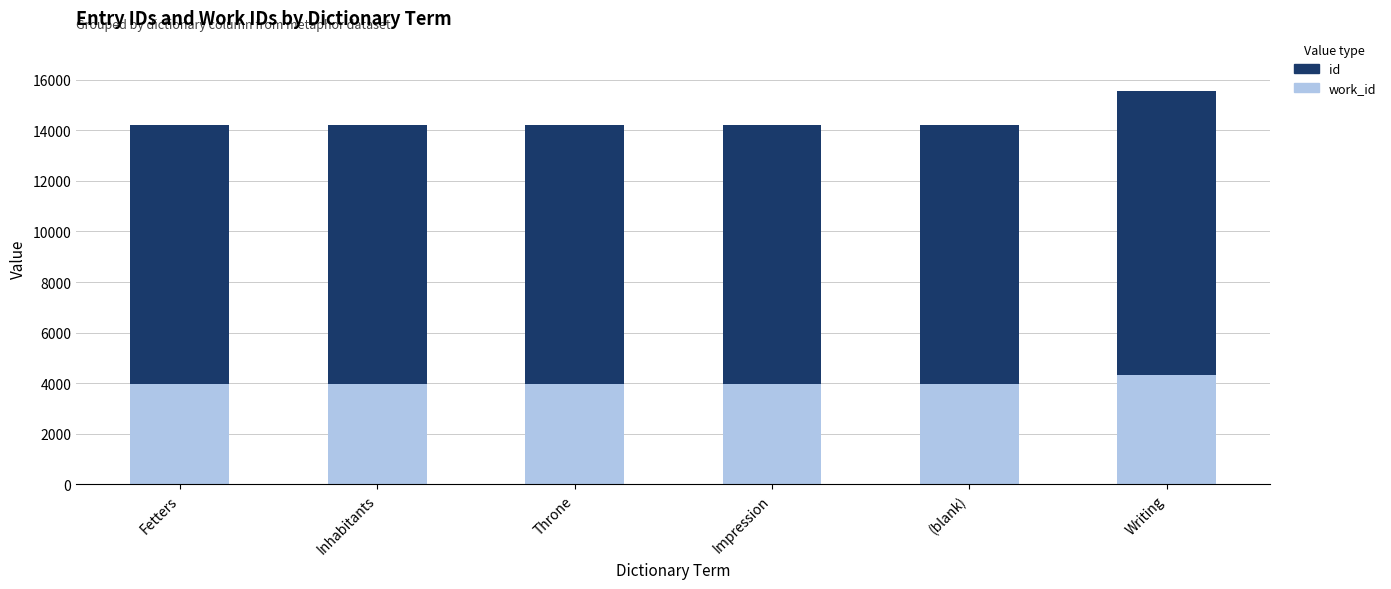

What is the total value across all series at Throne?

14212